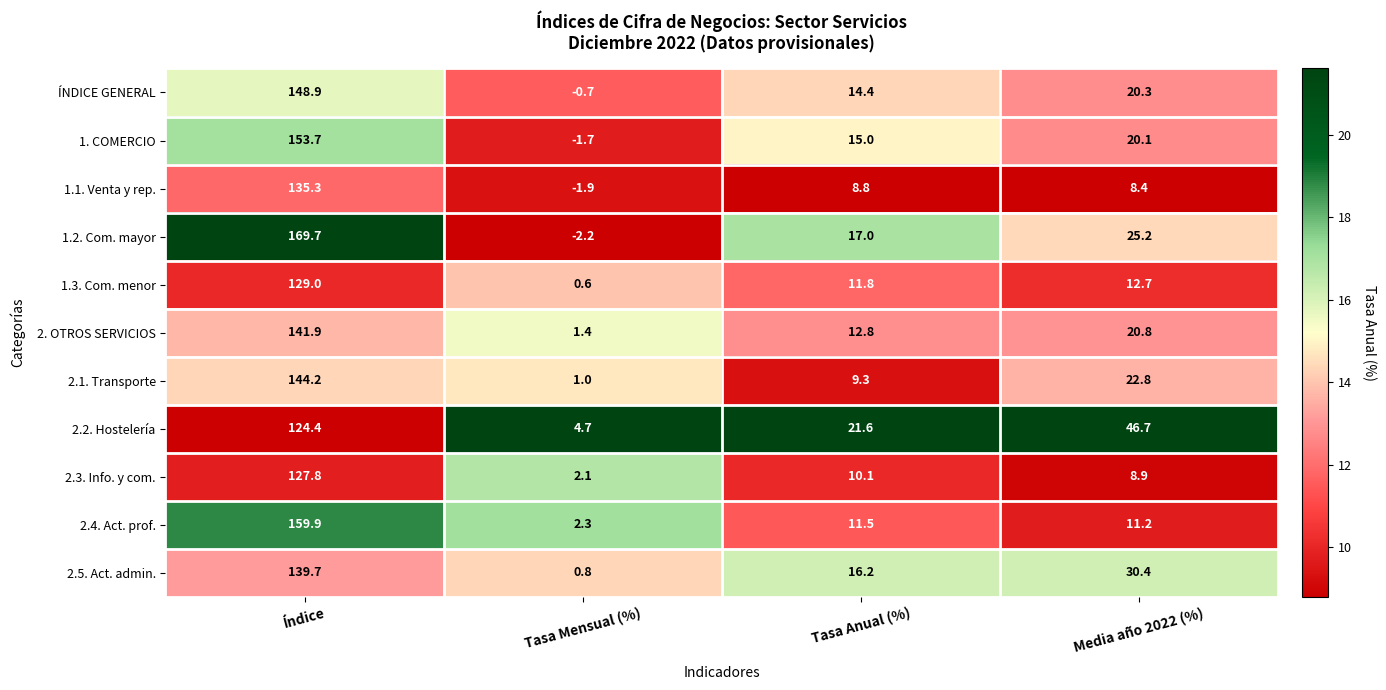

What value does the 1.2. Com. mayor series have at Tasa Mensual (%)?

-2.2